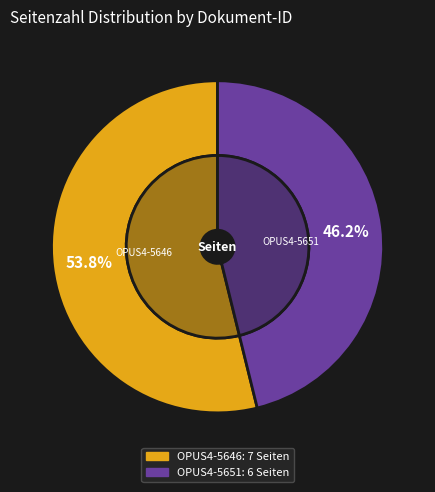

Does OPUS4-5646 account for over 50% of the chart?

Yes